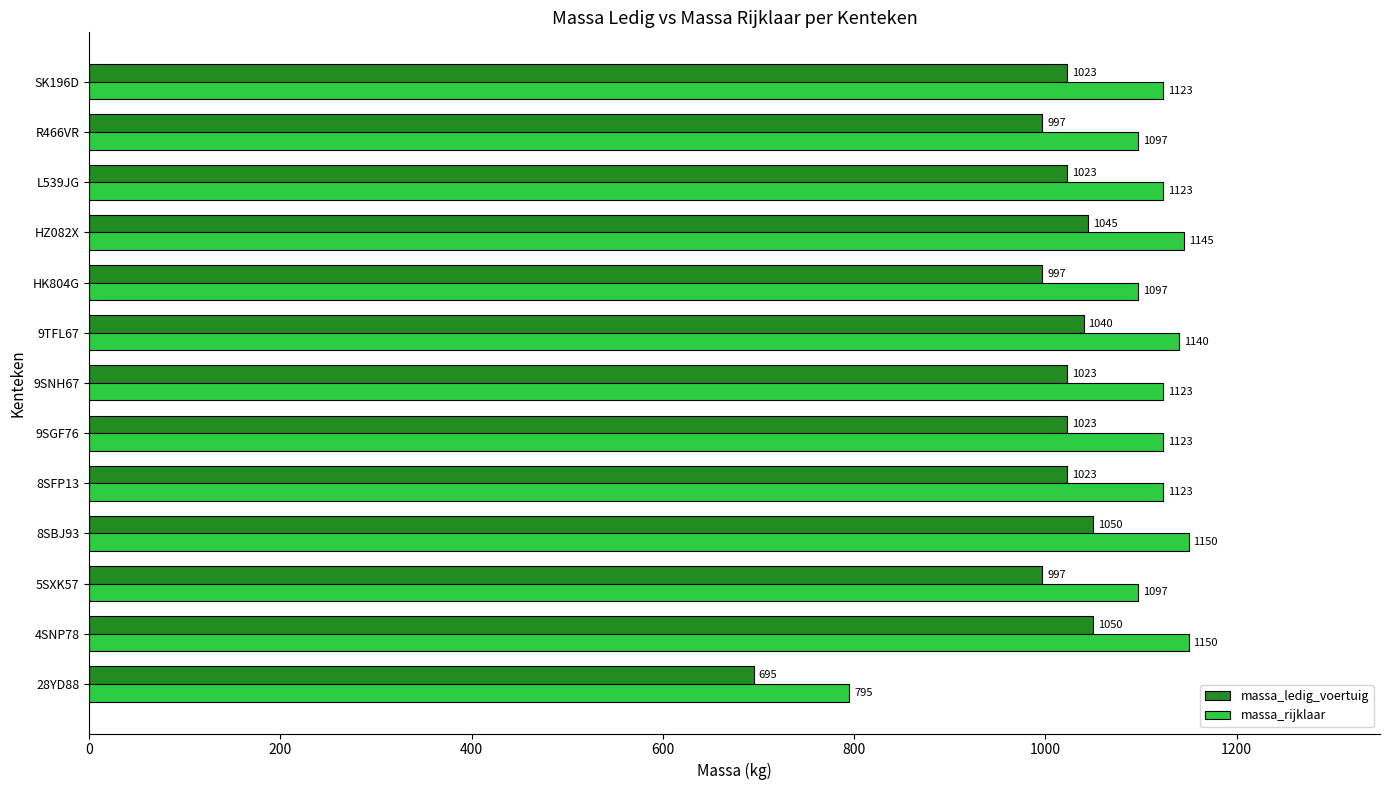

What is the maximum value for massa_rijklaar?

1150